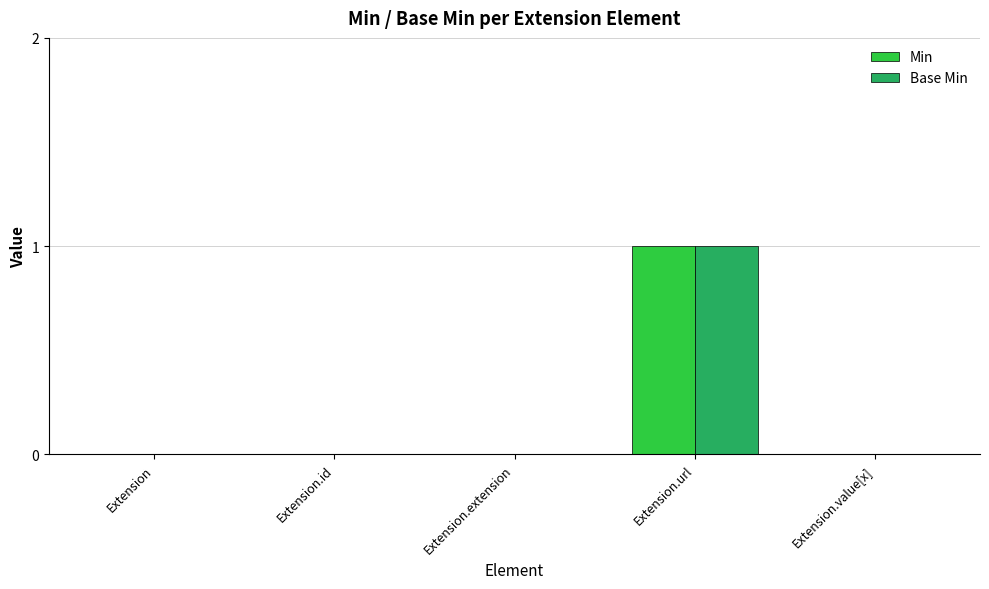

Is the value of Base Min at Extension.url greater than the value of Min at Extension.extension?

Yes